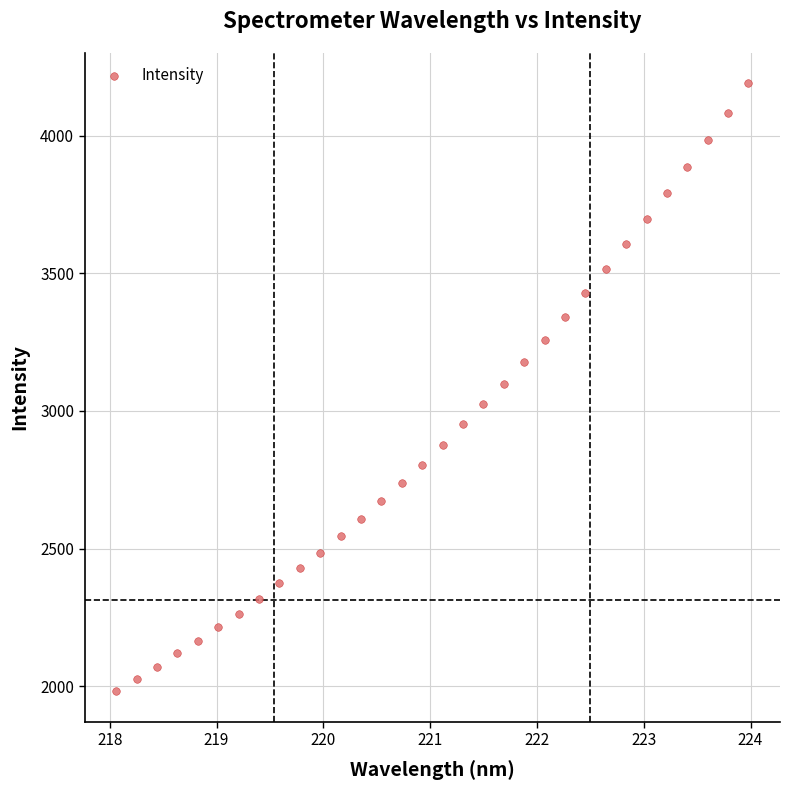

What is the range of X values (max minus min)?

5.9